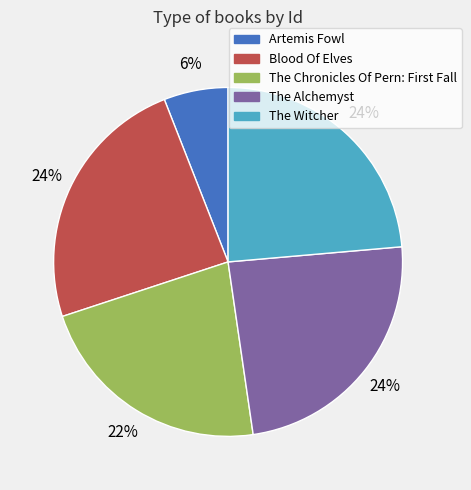

Do The Witcher and The Alchemyst together represent more than half of the pie?

No